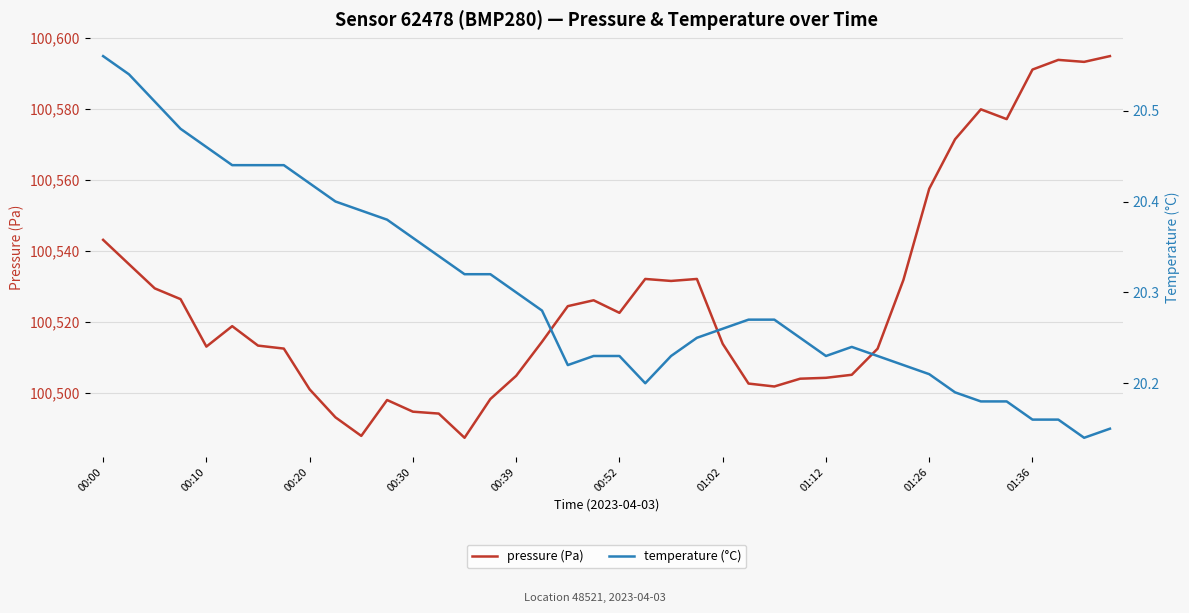

What is the value of the pressure (Pa) point at the 16th from the left?

100498.3